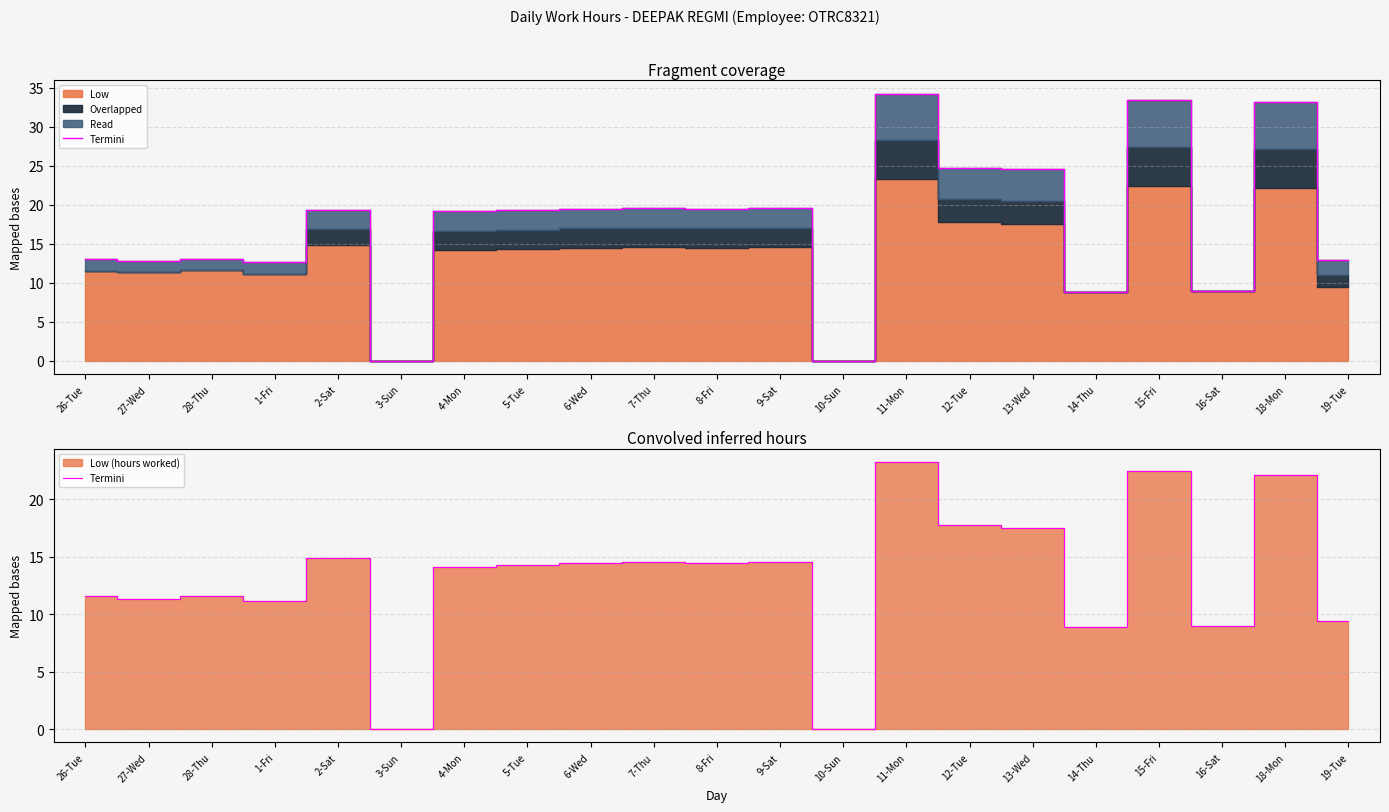

Reading left to right, extract all data points from this chart.

26-Tue=11.5	27-Wed=11.3	28-Thu=11.6	1-Fri=11.2	2-Sat=14.8	3-Sun=0.0	4-Mon=14.1	5-Tue=14.3	6-Wed=14.5	7-Thu=14.5	8-Fri=14.5	9-Sat=14.6	10-Sun=0.0	11-Mon=23.2	12-Tue=17.7	13-Wed=17.5	14-Thu=8.8	15-Fri=22.4	16-Sat=9.0	18-Mon=22.1	19-Tue=9.4